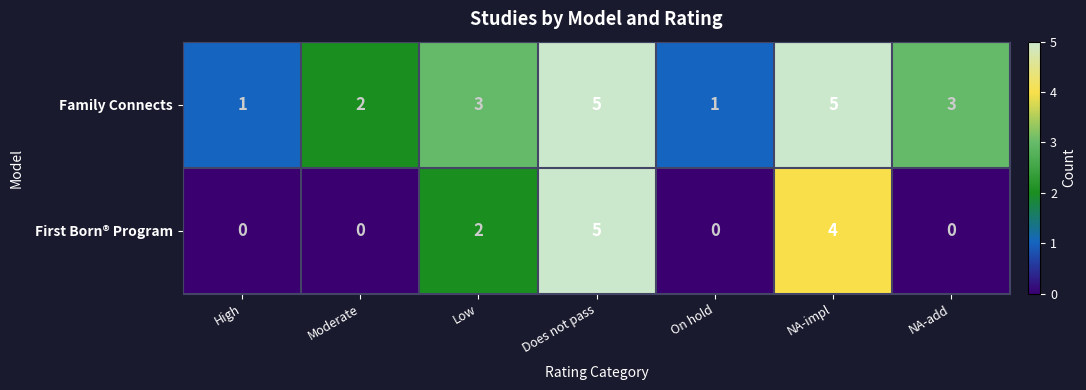

What is the greatest value displayed?

5